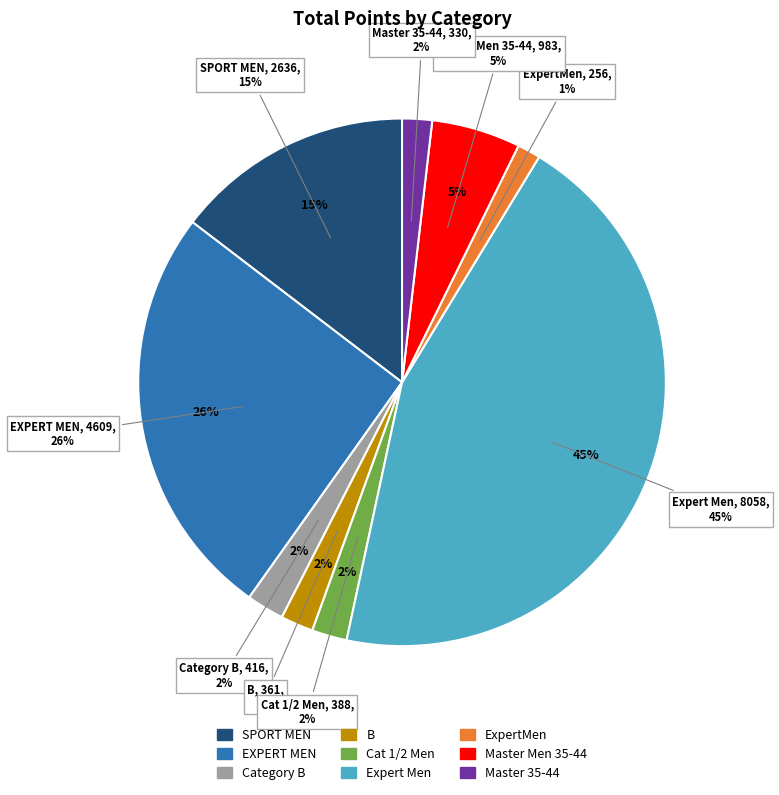

To the nearest percent, what is the average slice percentage?

11%